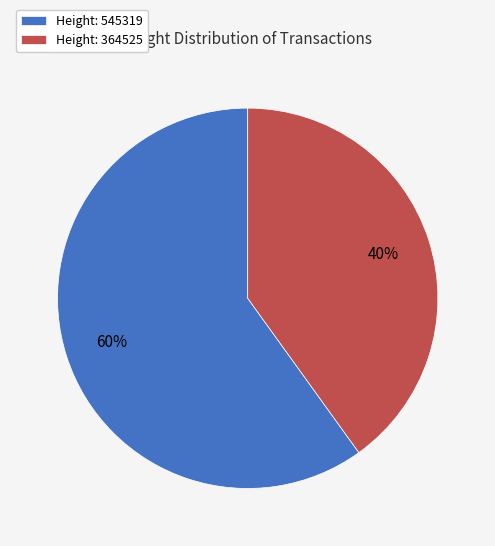

How many segments does this pie chart have?

2